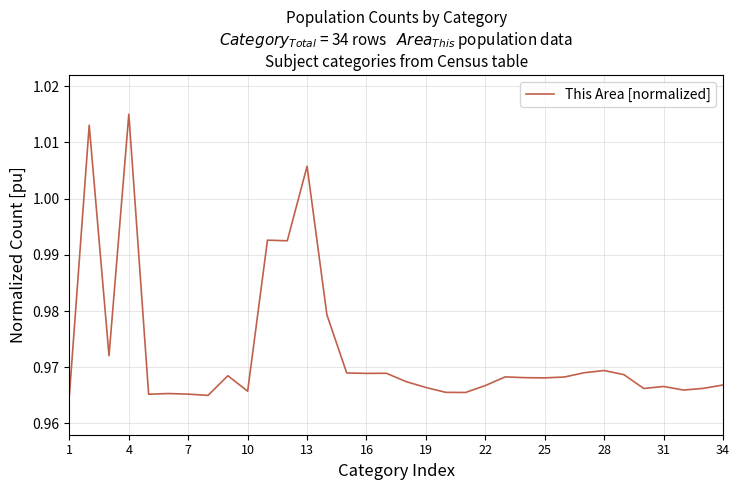

What is the sum of all values?

33.1